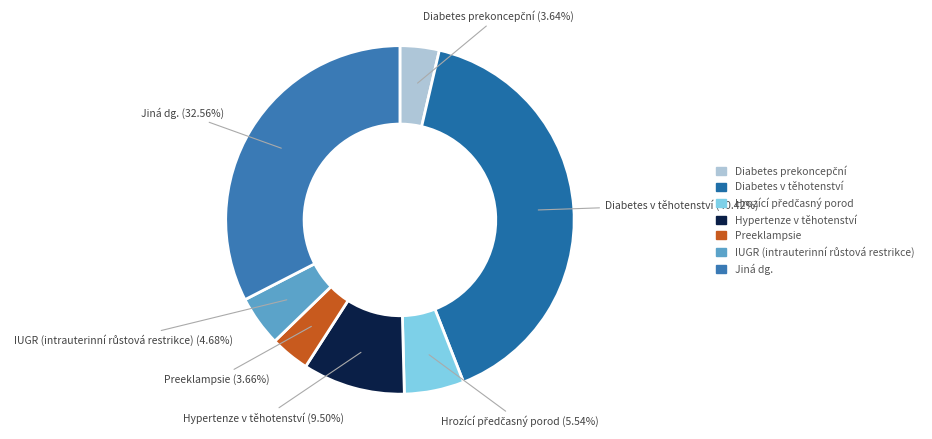

Between Hypertenze v těhotenství and Diabetes v těhotenství, which is larger?

Diabetes v těhotenství